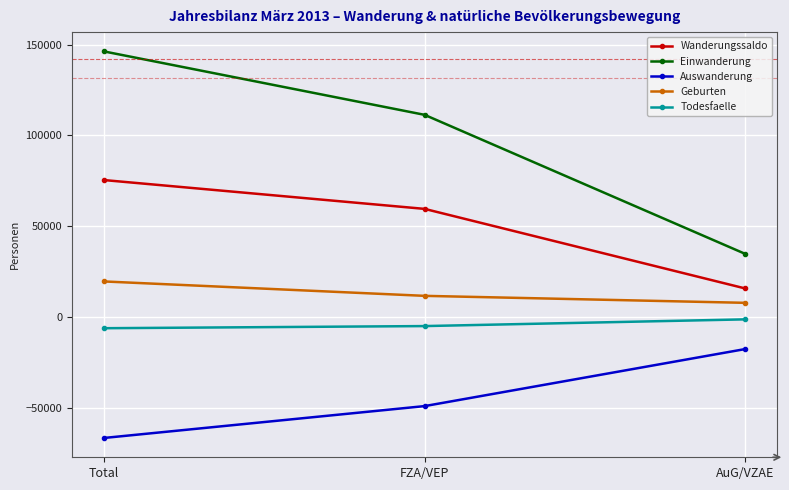

What is the value of the Todesfaelle point at the 1st from the left?

-6044